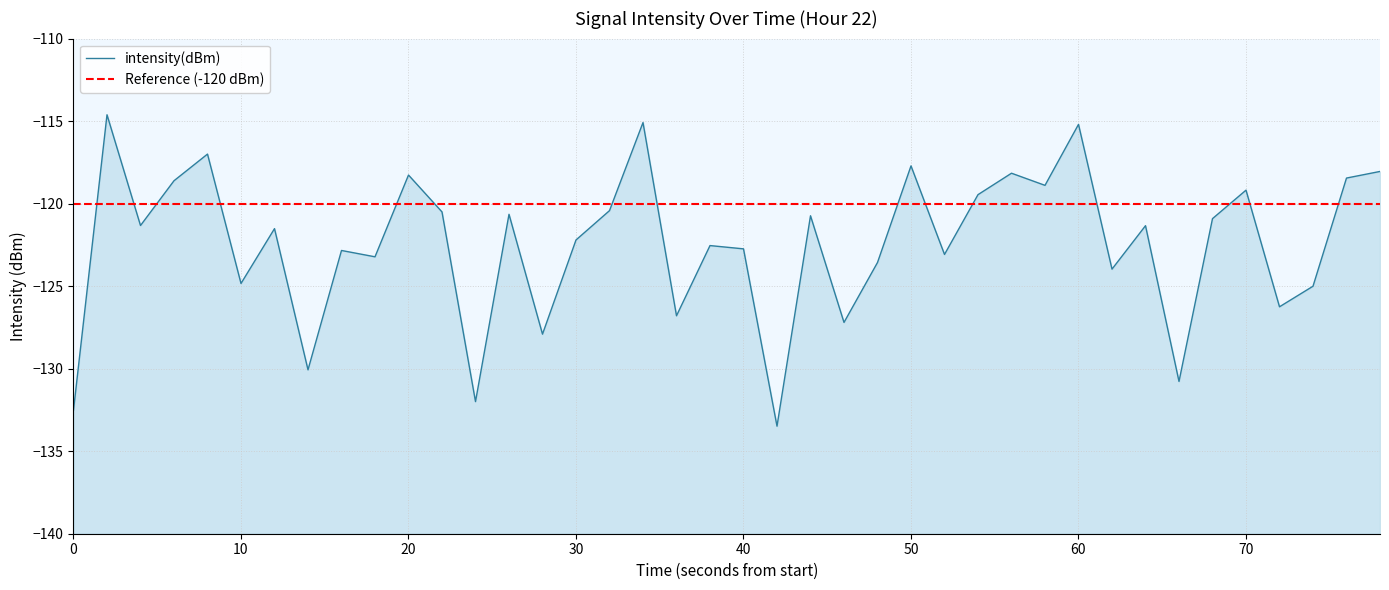

How many lines are shown in the chart?

1